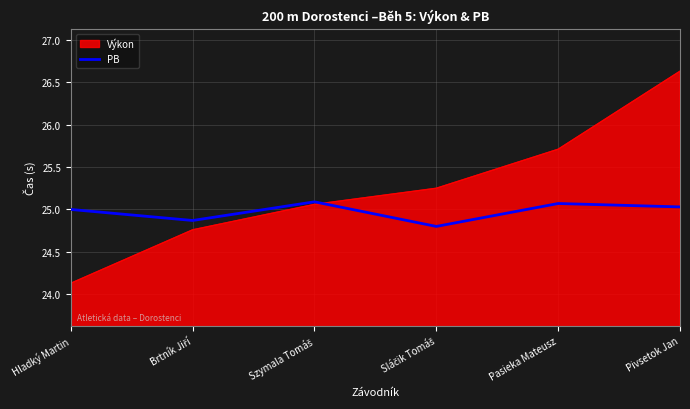

Rank the series by their average value, from lowest to highest.

PB, Výkon